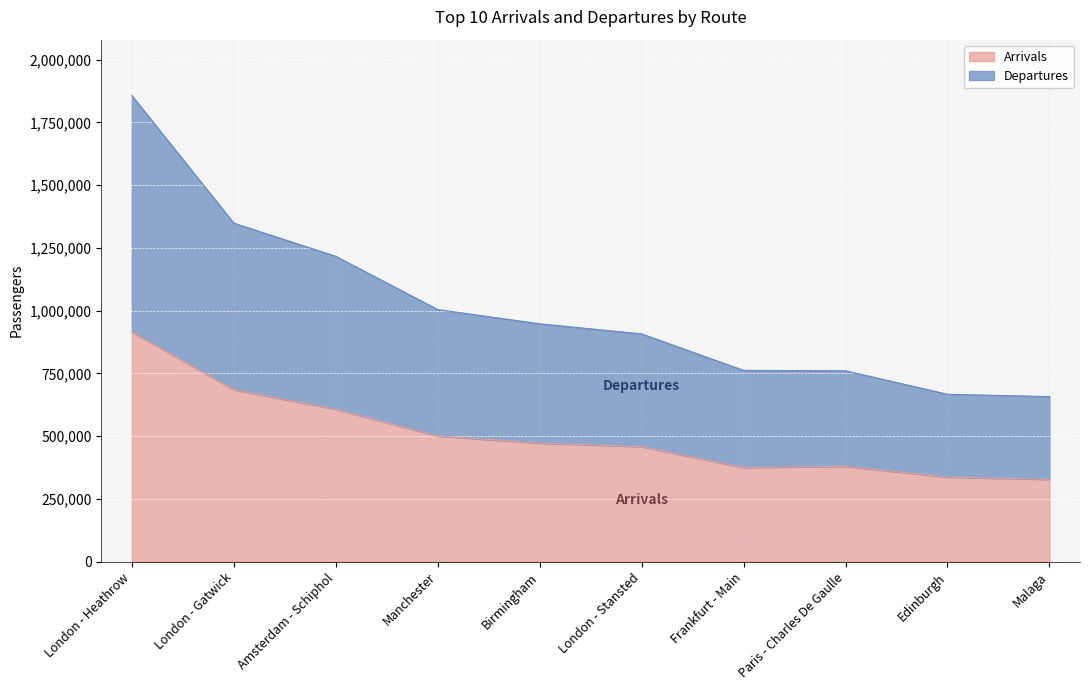

True or false: Arrivals has a value of 437221 at Malaga.

False